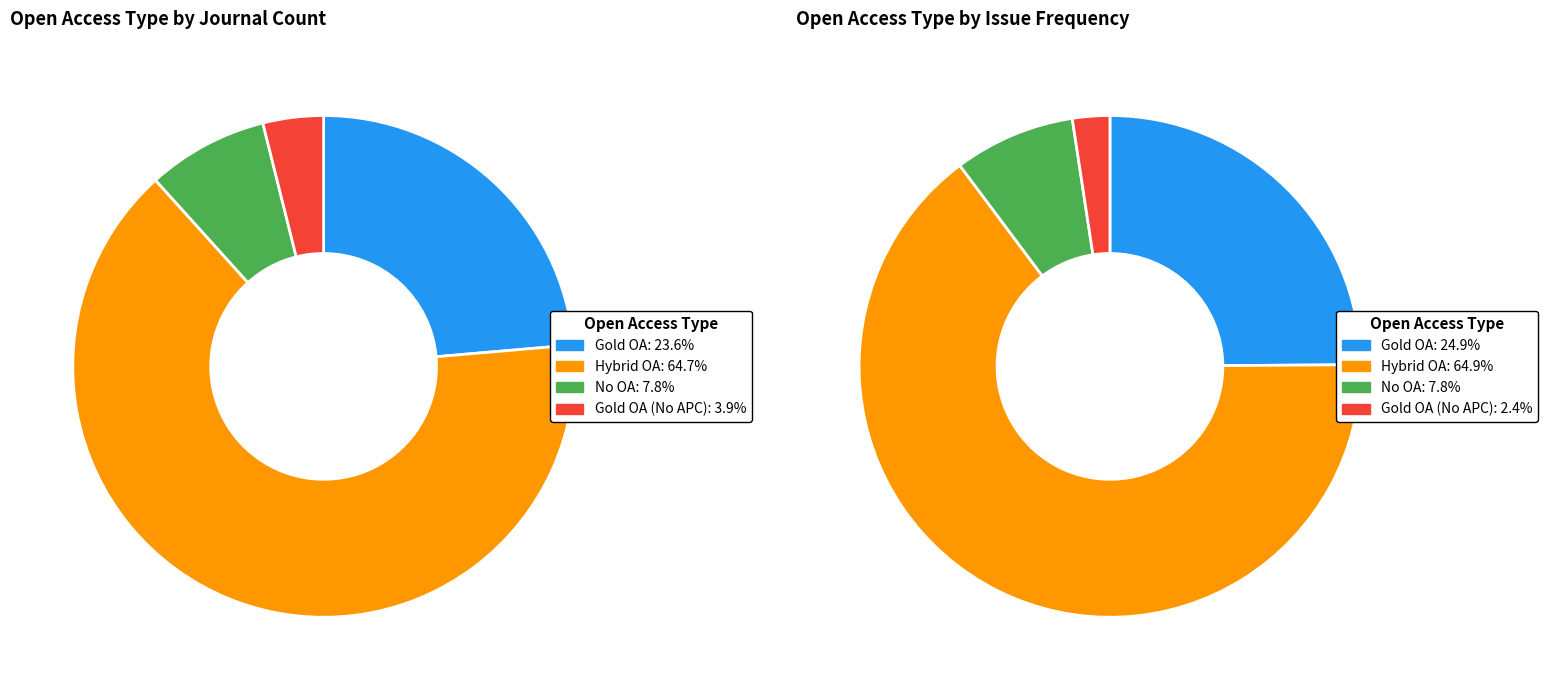

What is the total percentage of Gold OA and Hybrid OA?

88.3%